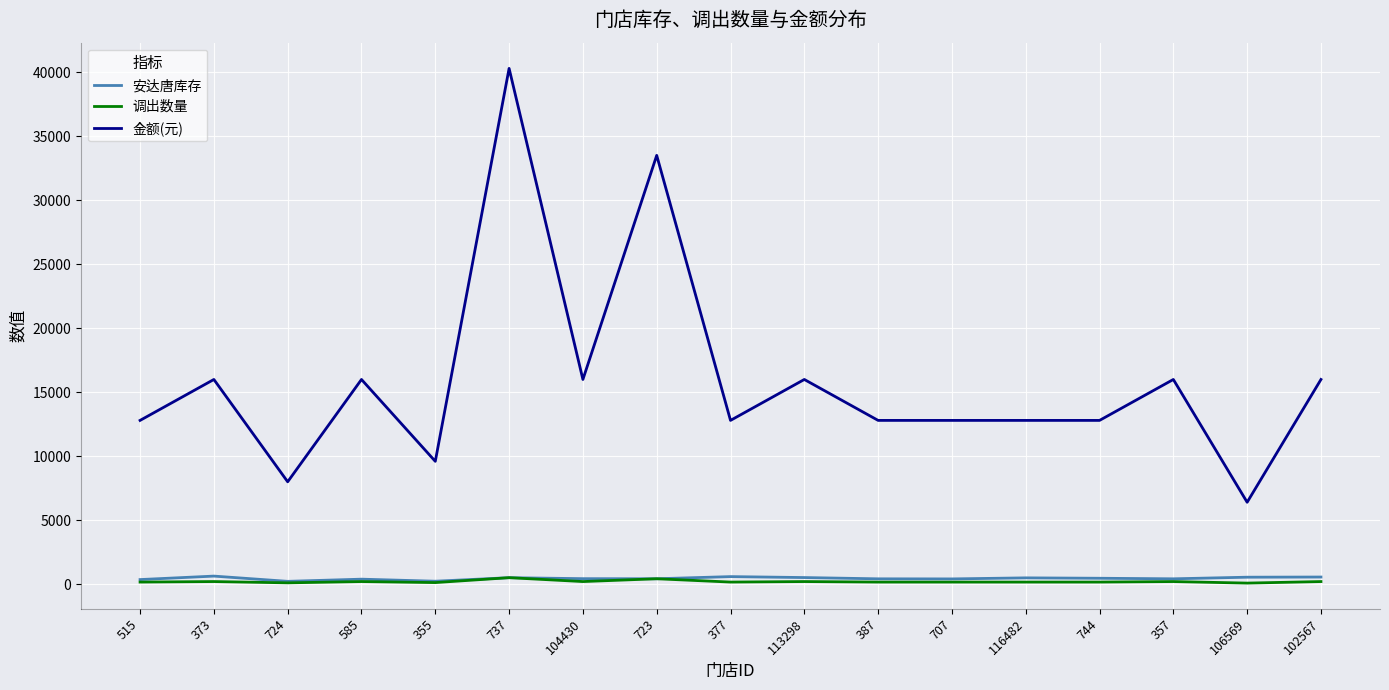

True or false: 安达唐库存 and 金额(元) intersect in this chart.

False